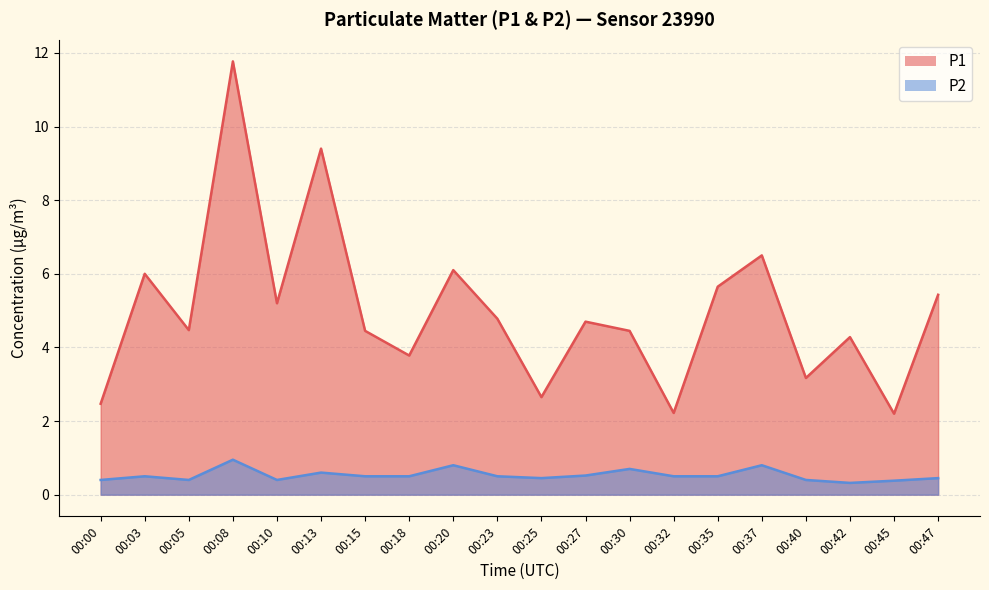

What is the difference between the maximum and second lowest values in the P2 series?

0.6